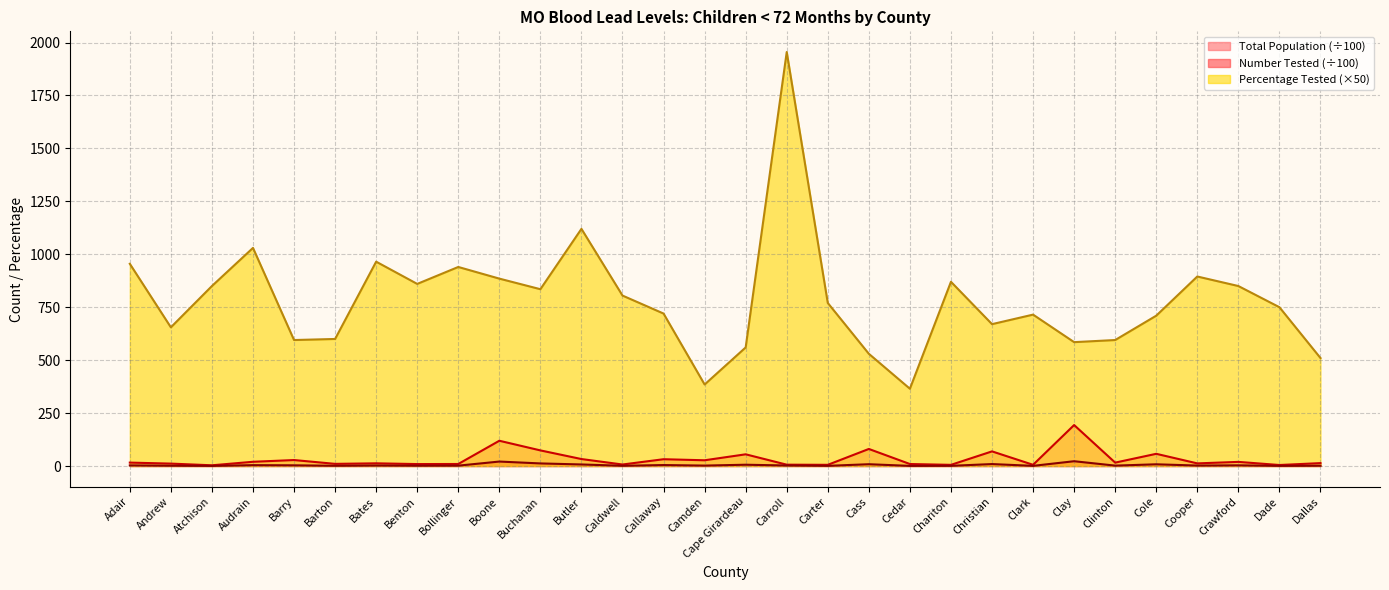

Is it true that Total Population equals 16.7 at Bollinger?

False